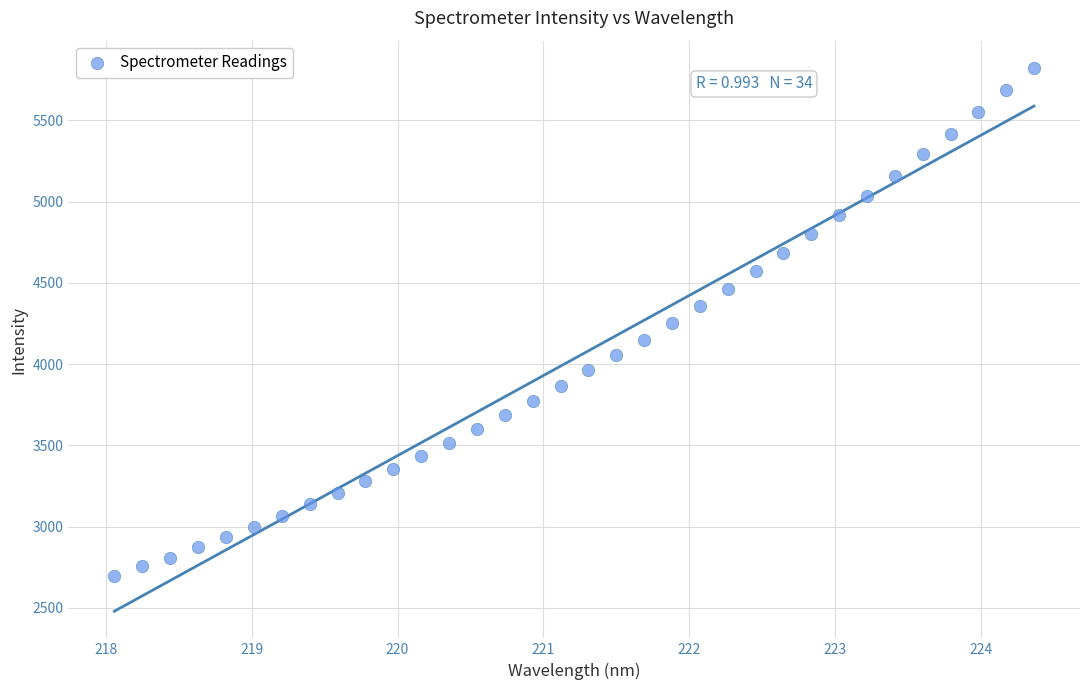

What is the range of X values (max minus min)?

6.3